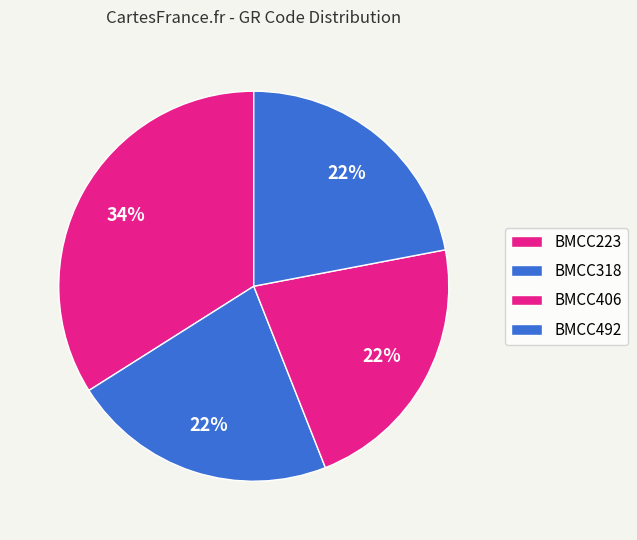

To the nearest percent, what is the average slice percentage?

25%